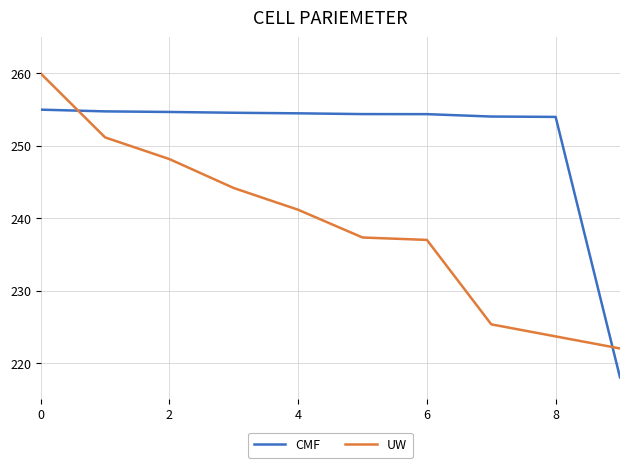

How many times do CMF and UW cross each other?

2